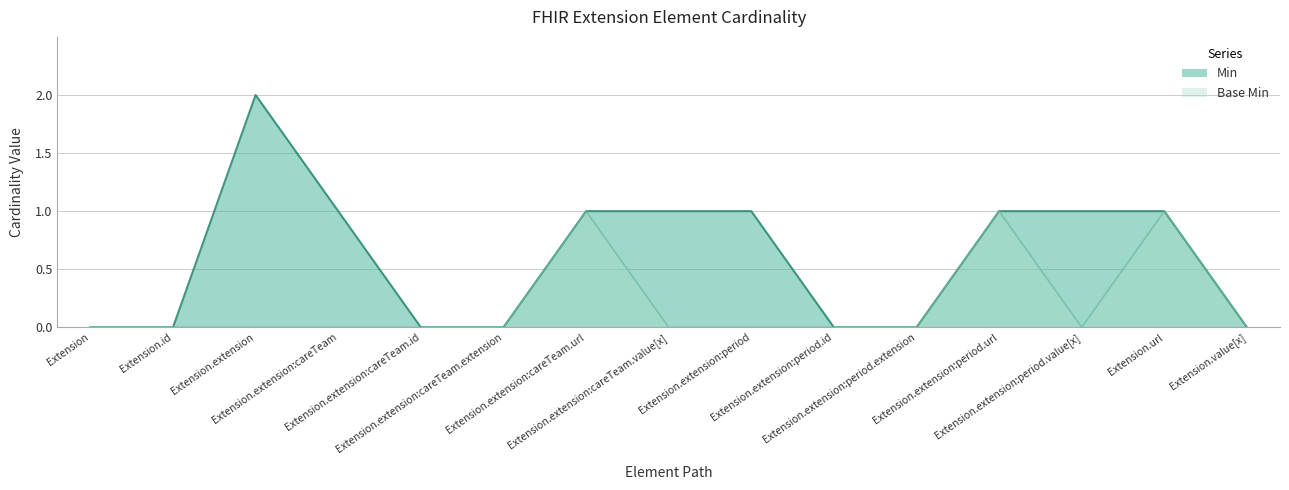

True or false: Min has a value of 0 at Extension.extension.

False